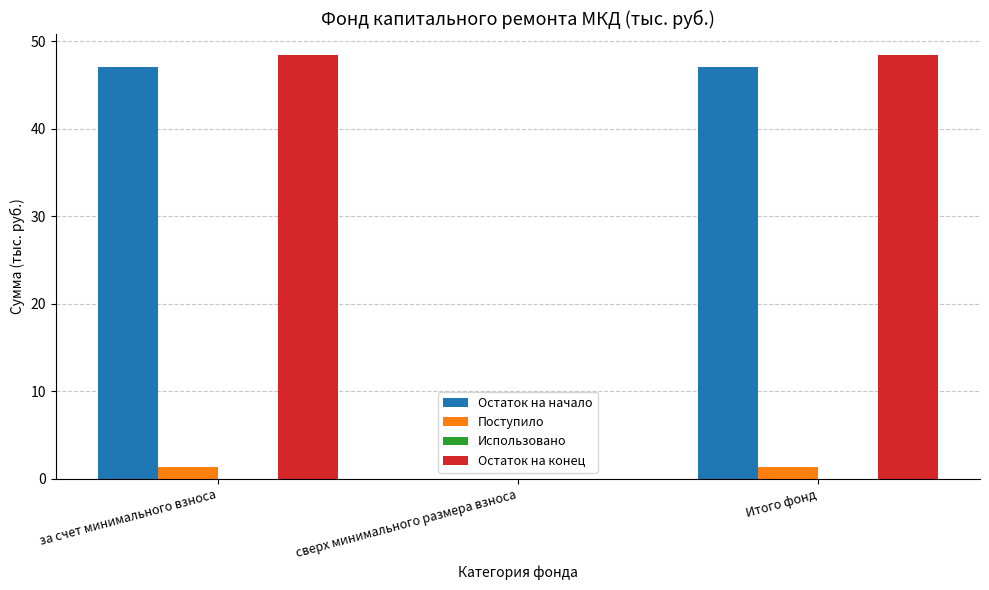

How many data points does each series have?

3